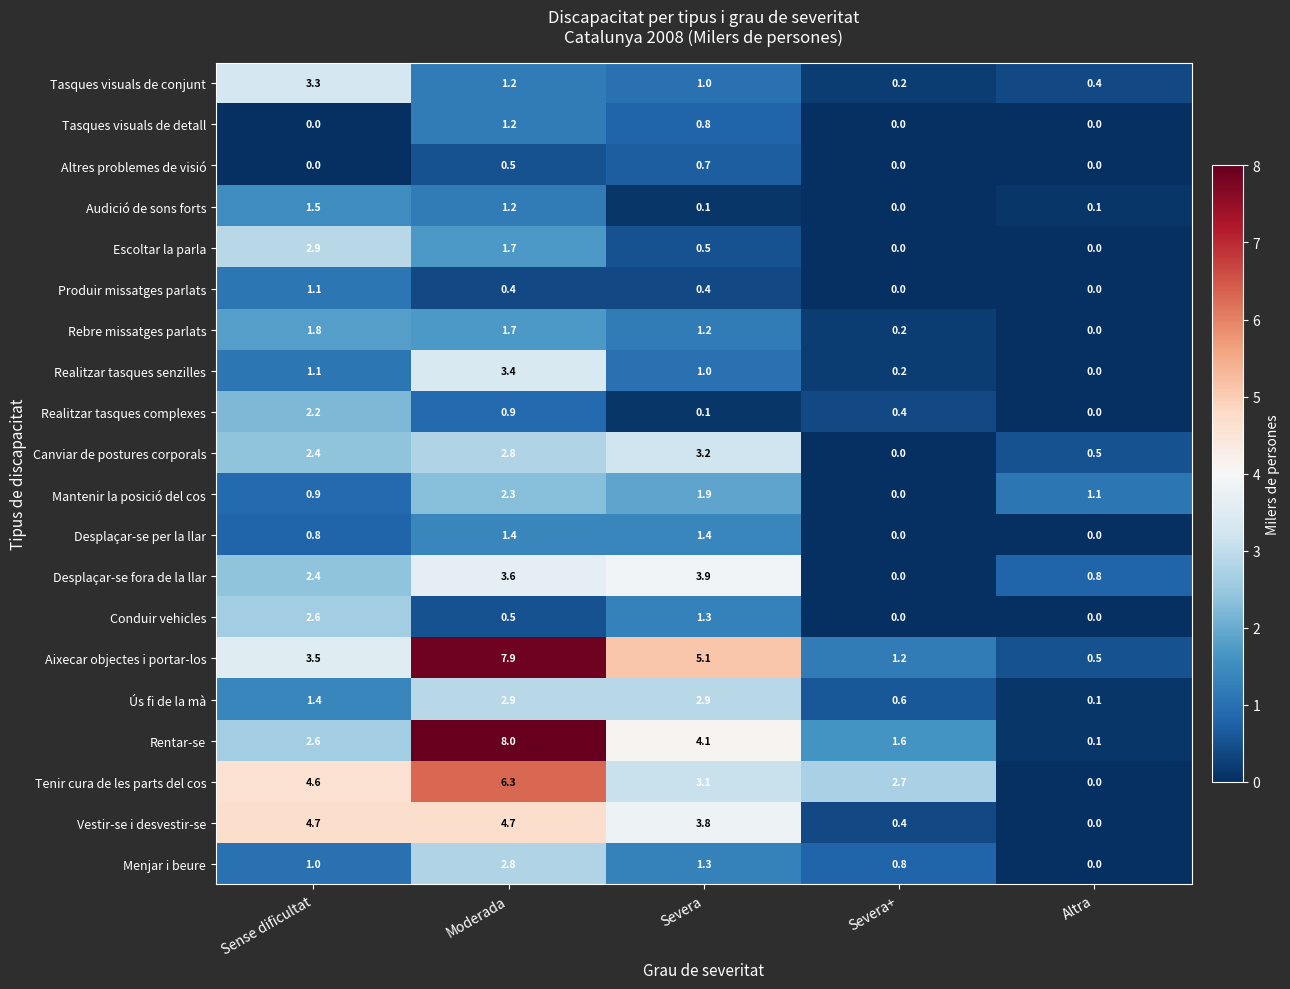

Between Sense dificultat and Severa+, which series saw the biggest shift?

Vestir-se i desvestir-se